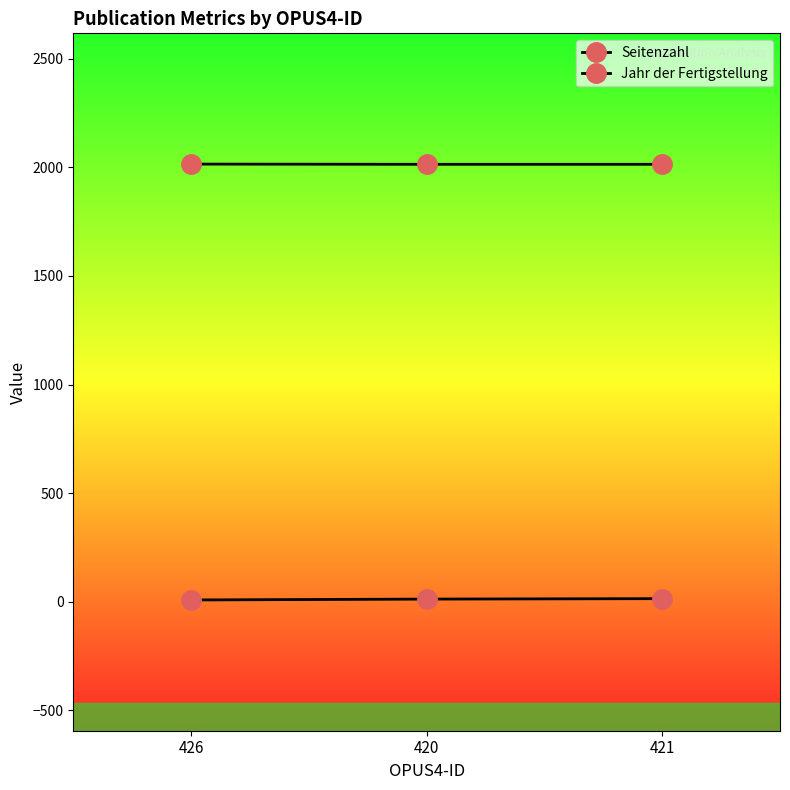

What is the average value of the Seitenzahl series?

11